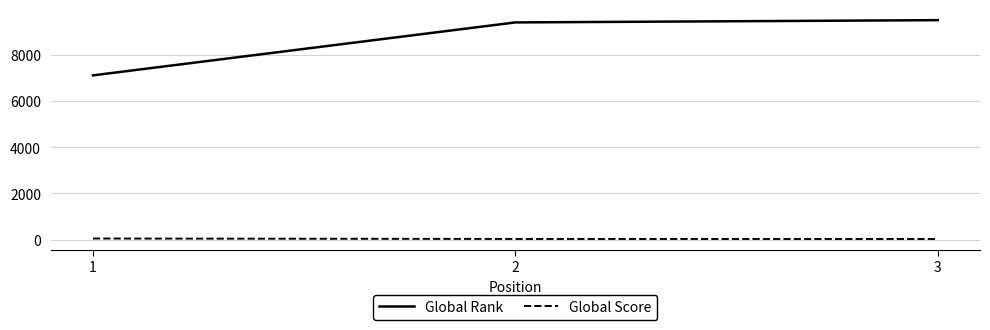

Rank the series by their maximum value, from highest to lowest.

Global Rank, Global Score